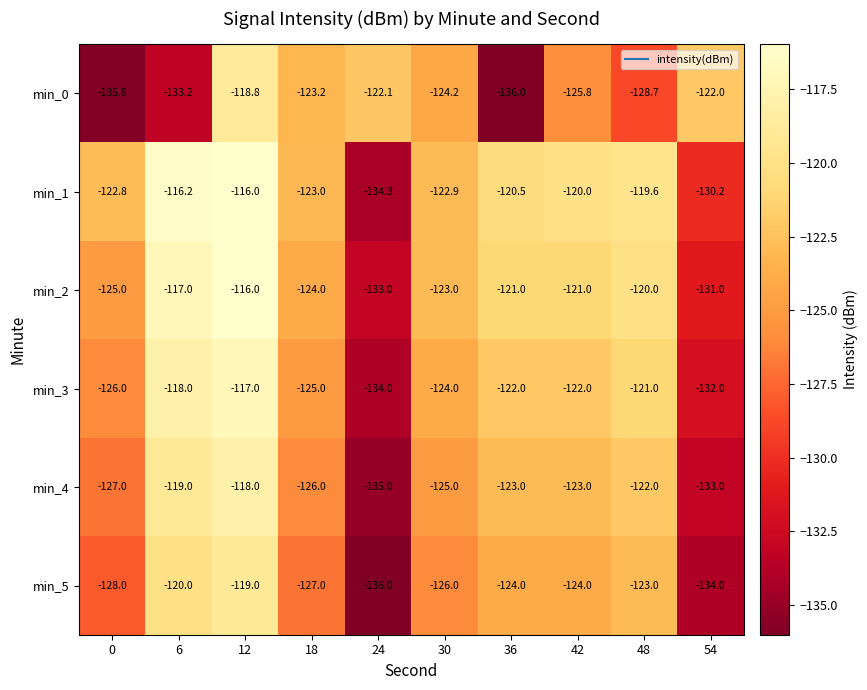

At which category is the sum across all series the highest?

12